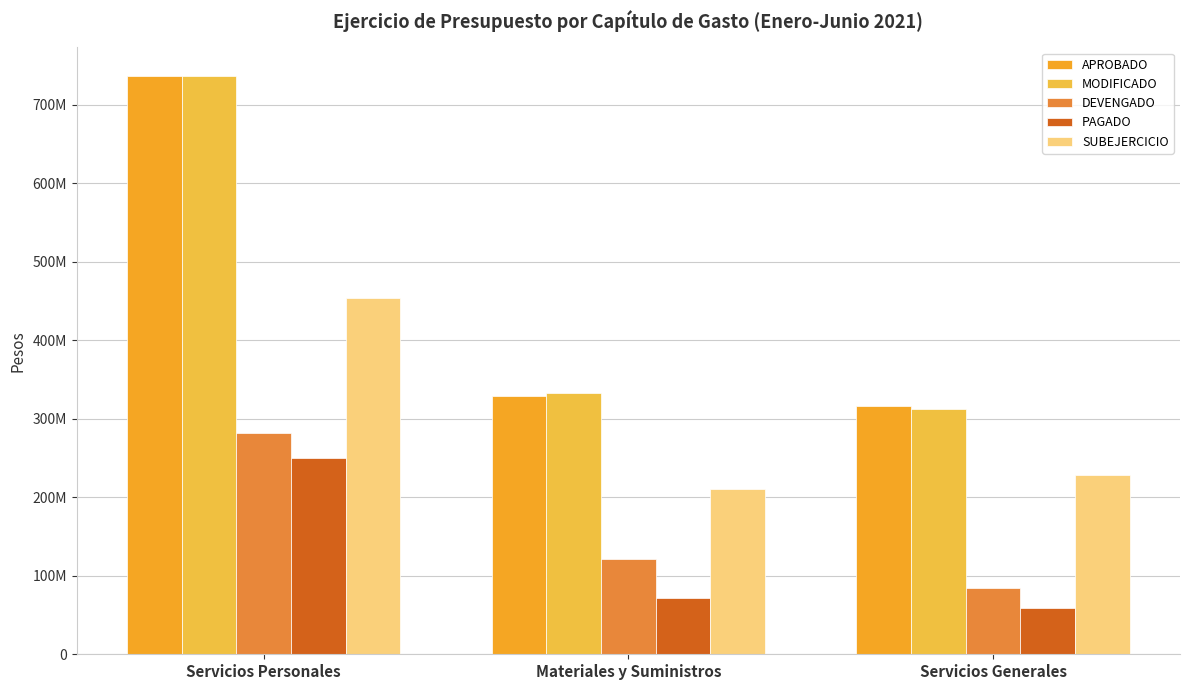

Does the chart contain stacked bars?

No